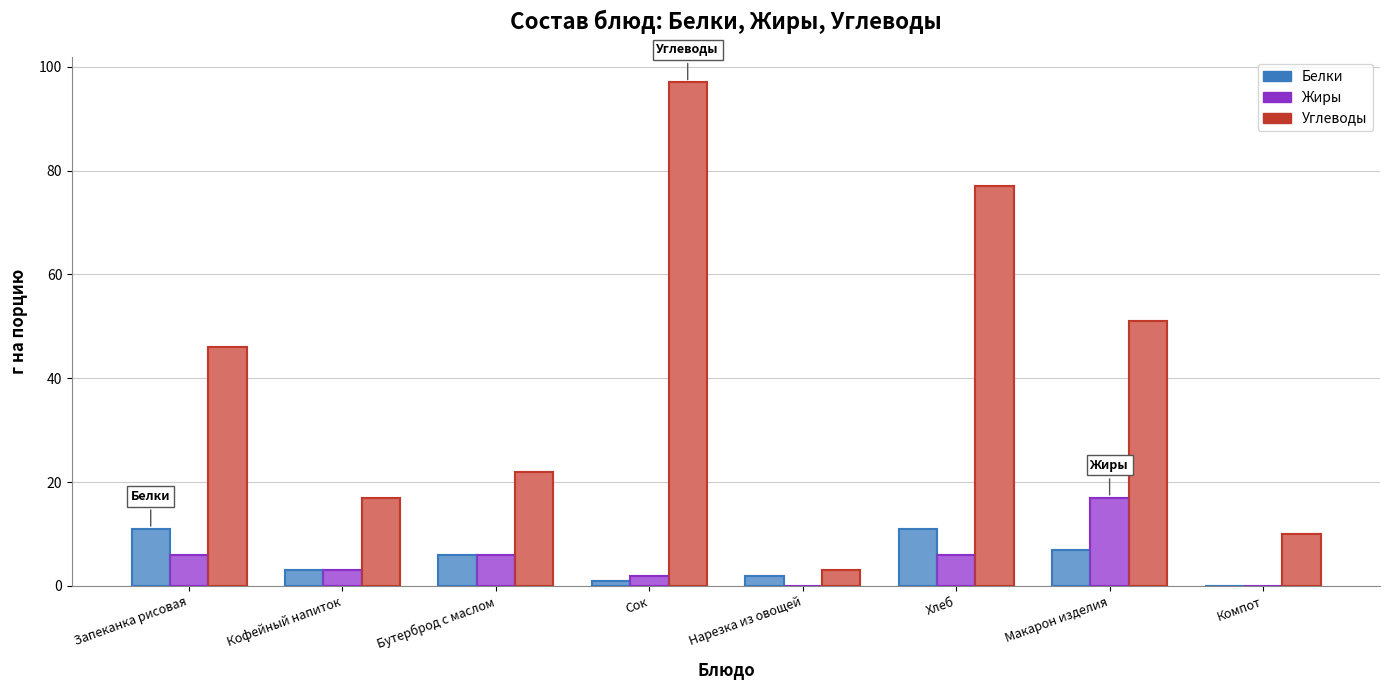

True or false: Белки has a value of 11 at Запеканка рисовая.

True